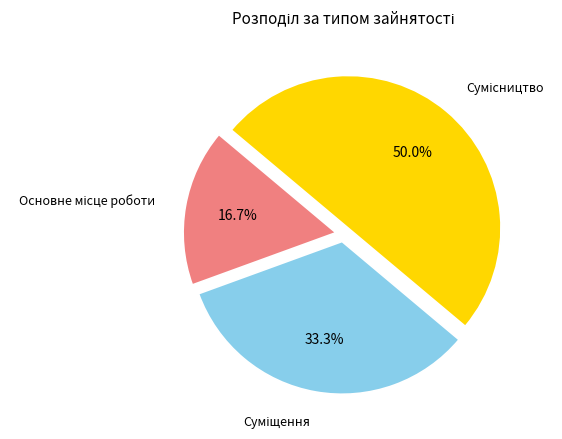

Rank the categories by value from highest to lowest.

Сумісництво, Суміщення, Основне місце роботи